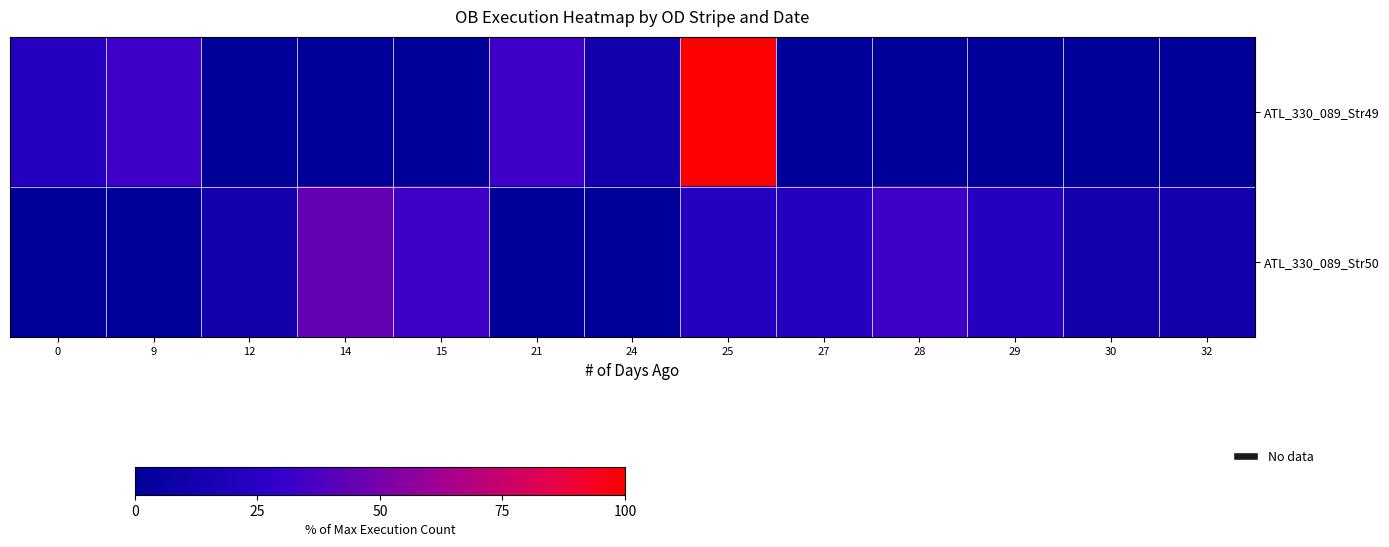

What is the spread (max minus min) of values at 27?

22.2